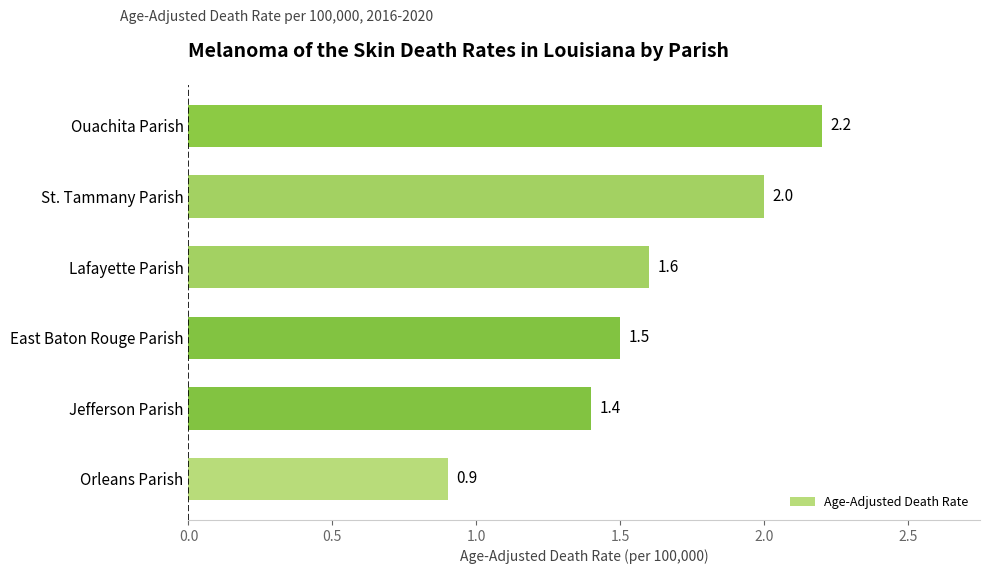

How many series are shown in this chart?

1